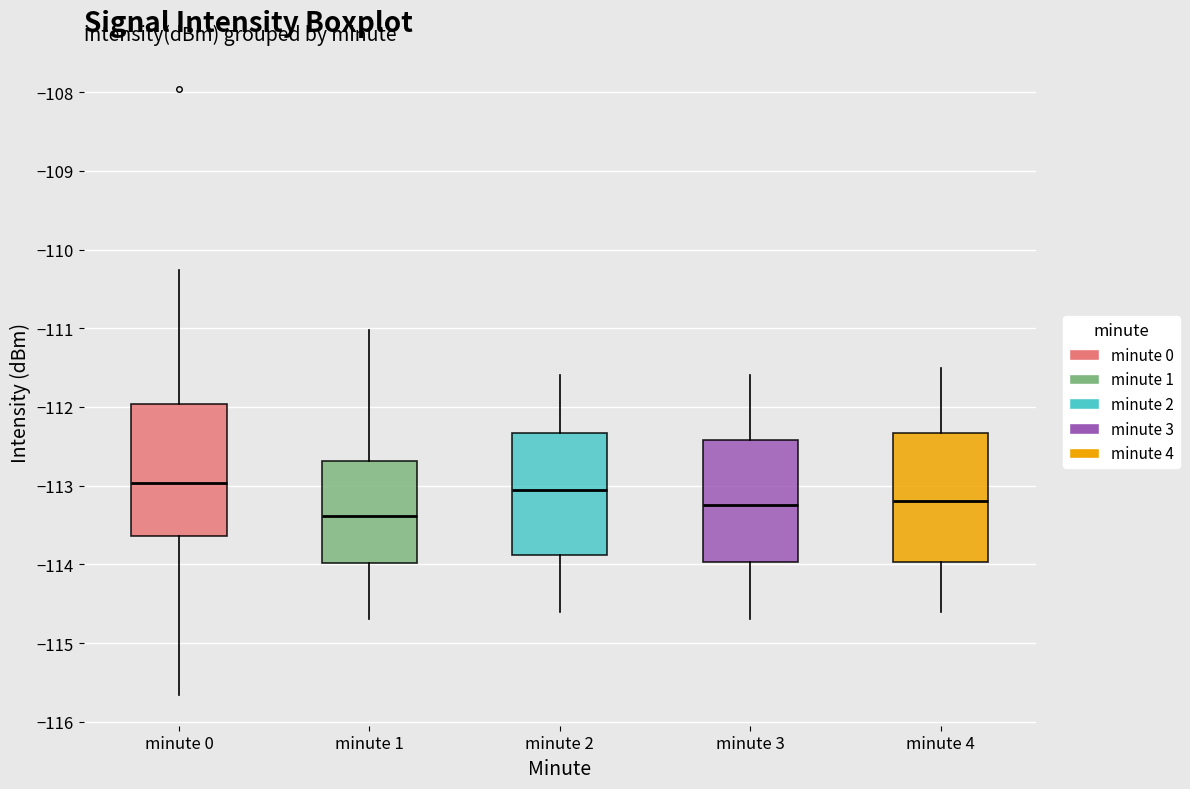

Reading left to right, read every box against the y-axis: the position of its median line, the range the box covers, and the ends of its whiskers. The values are not printed on the chart, so give them approximately, as read against the axis.

minute 0: median -113.0, box -113.6 to -112.0, whiskers -115.7 to -110.3
minute 1: median -113.4, box -114.0 to -112.7, whiskers -114.7 to -111.0
minute 2: median -113.0, box -113.9 to -112.3, whiskers -114.6 to -111.6
minute 3: median -113.2, box -114.0 to -112.4, whiskers -114.7 to -111.6
minute 4: median -113.2, box -114.0 to -112.3, whiskers -114.6 to -111.5